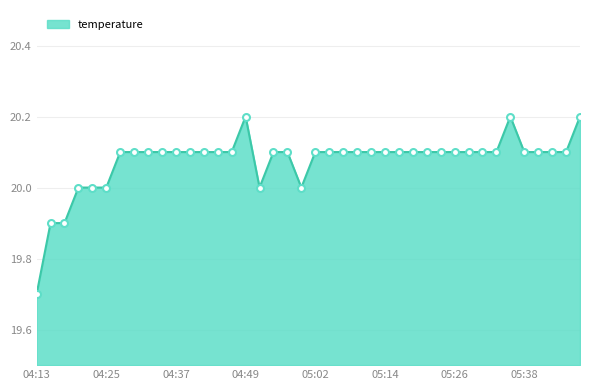

What is the sum of all values?

803.0